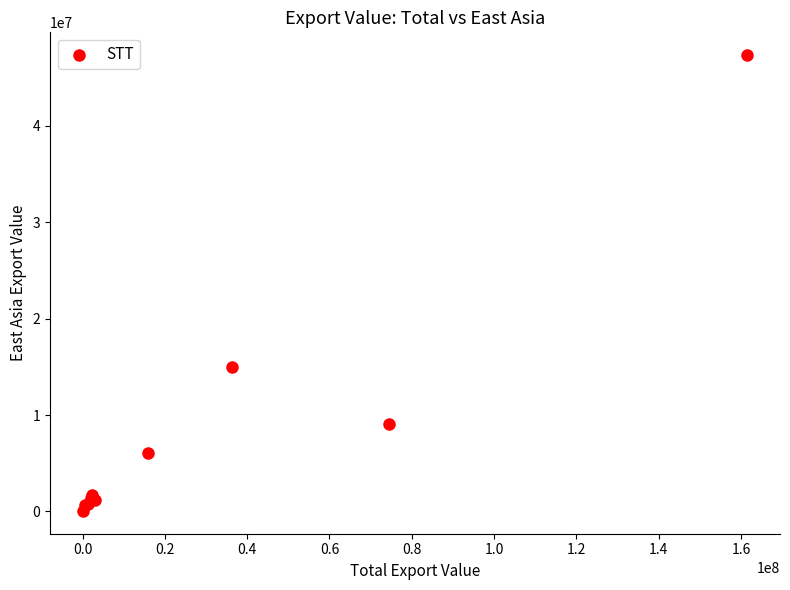

What Y value in the scatter plot is closest to 23692793?

15033445